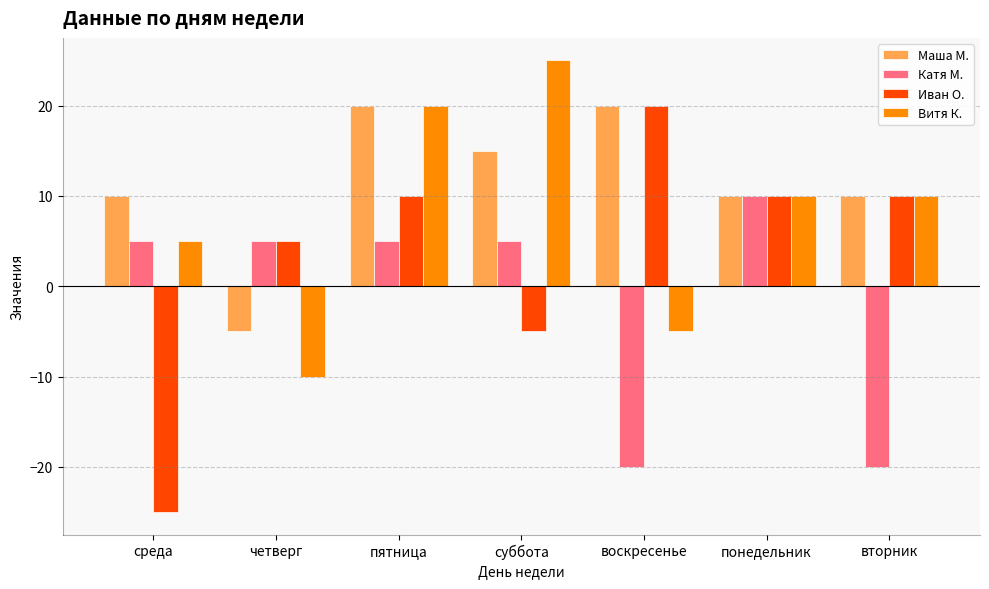

Which category has the highest value across all series?

суббота